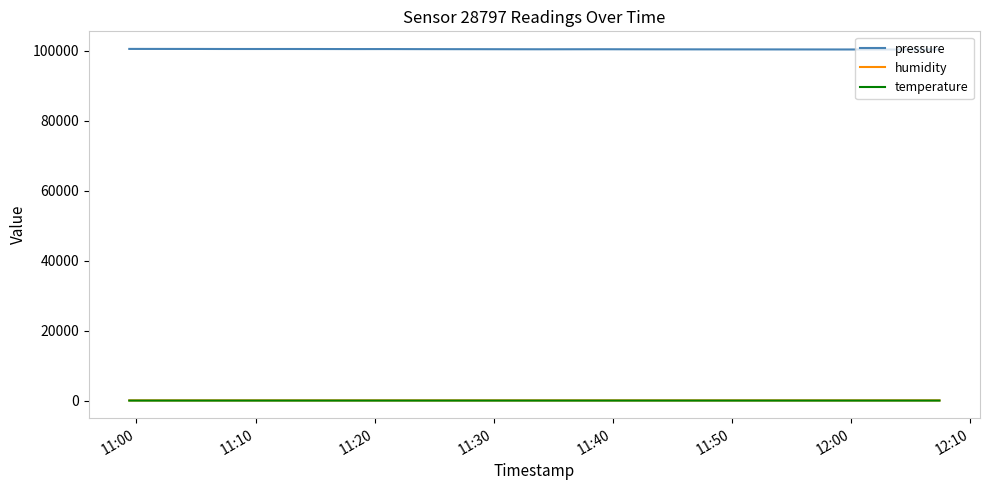

What is the maximum value shown in the chart?

100576.8